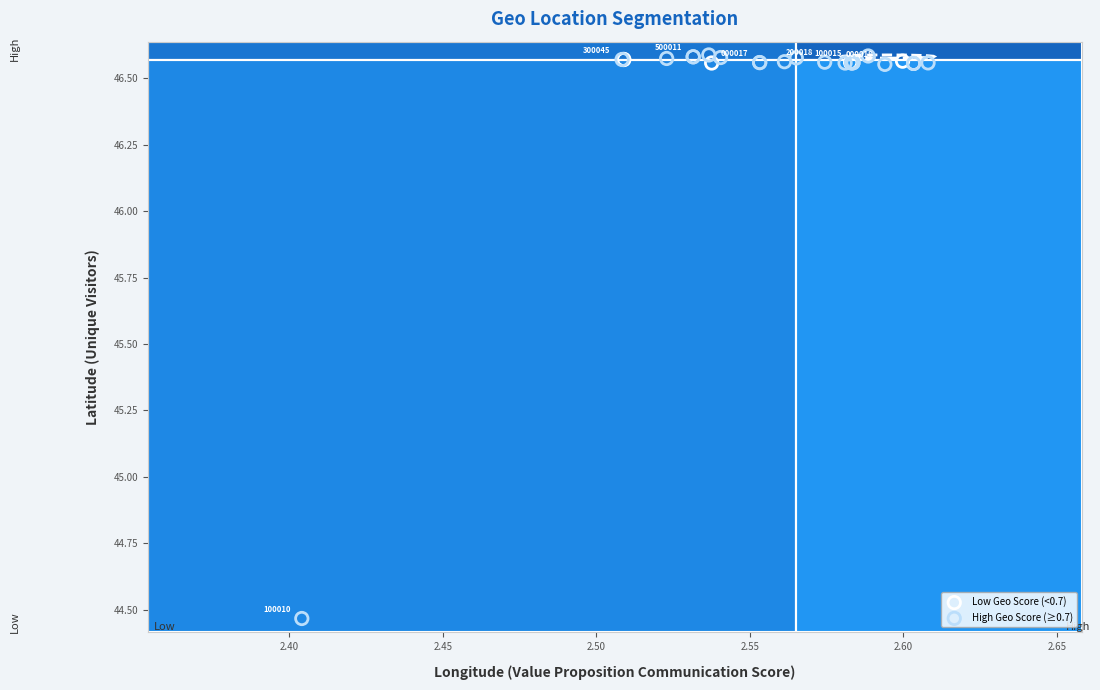

Which series reaches the minimum Y coordinate?

High Geo Score (≥0.7)